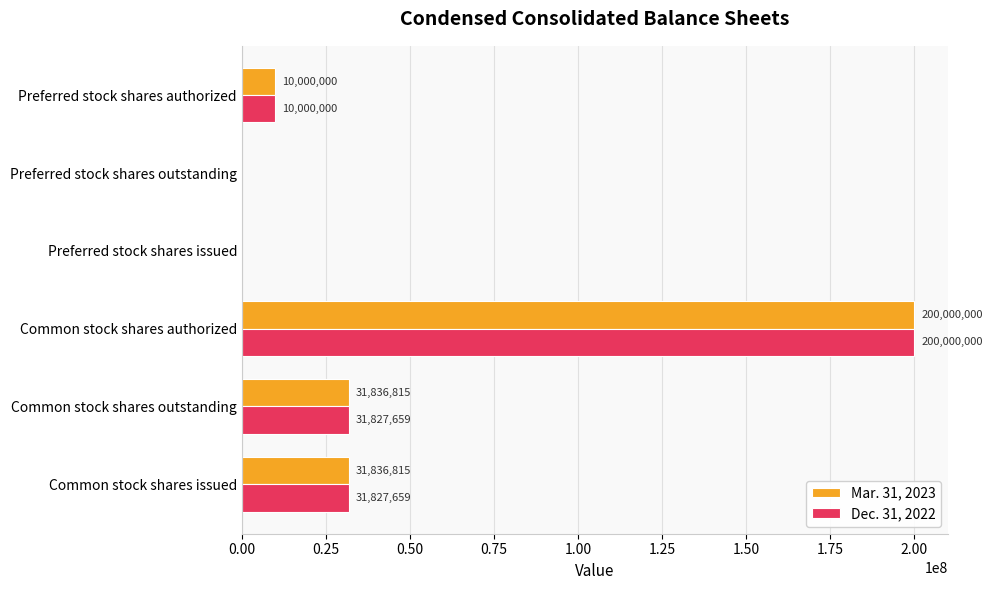

Which series changed the most between Common stock shares outstanding and Preferred stock shares authorized?

Mar. 31, 2023